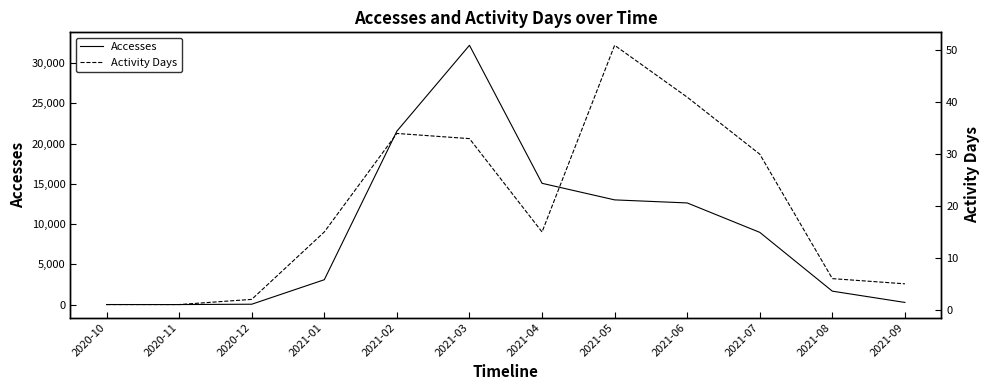

What is the highest value of the Activity Days series?

51